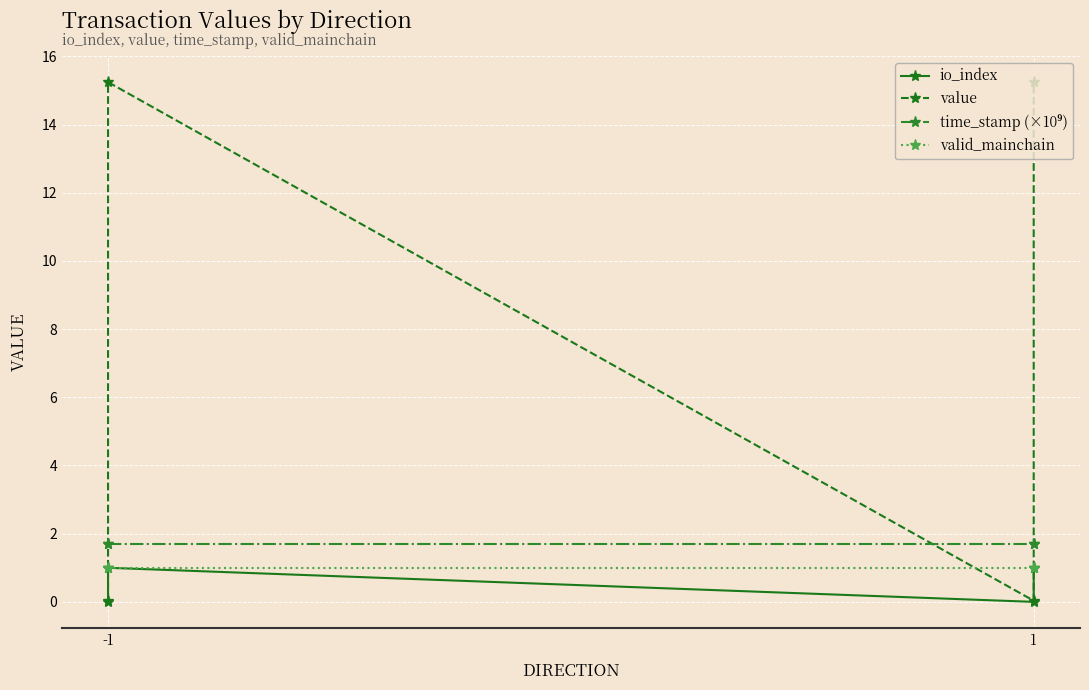

What is the difference between the value values at -1 and 1?

15.2